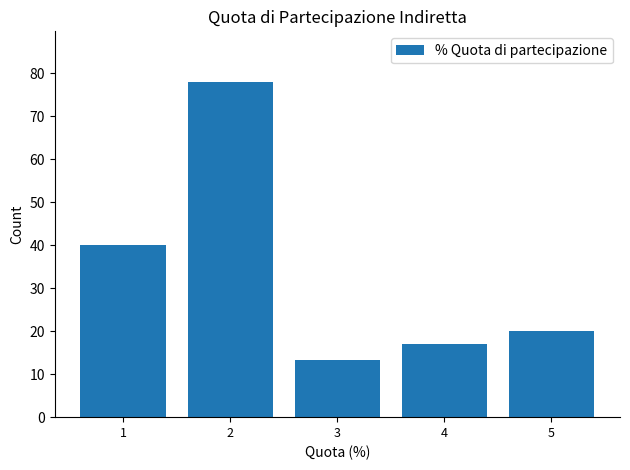

Reading left to right, what are all the values shown in this chart?

1=40.0	2=78.0	3=13.3	4=17.0	5=20.0